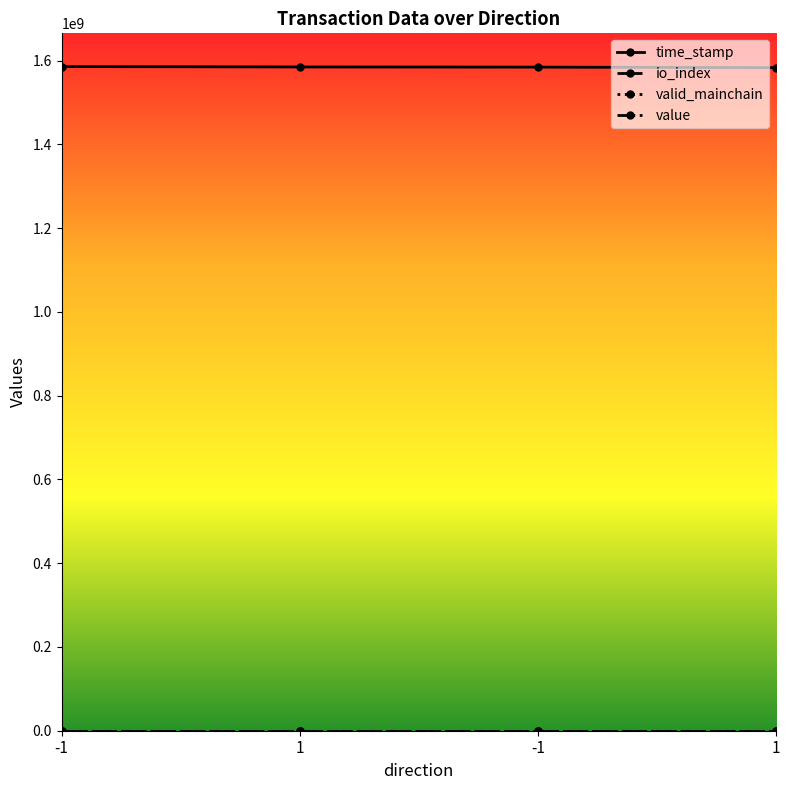

How many categories are shown in the chart?

4